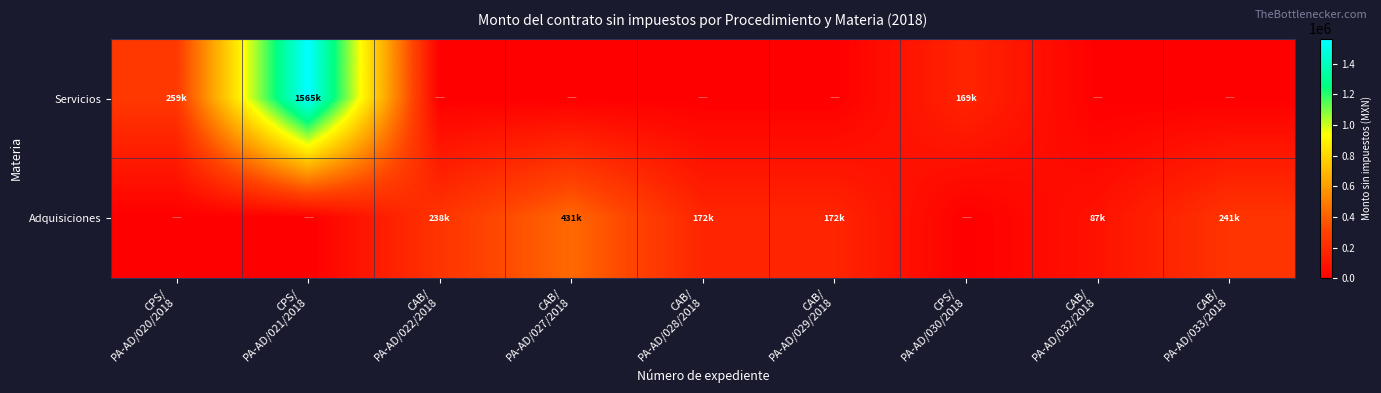

Rank the series at CAB/ PA-AD/029/2018 from lowest to highest value.

Servicios, Adquisiciones